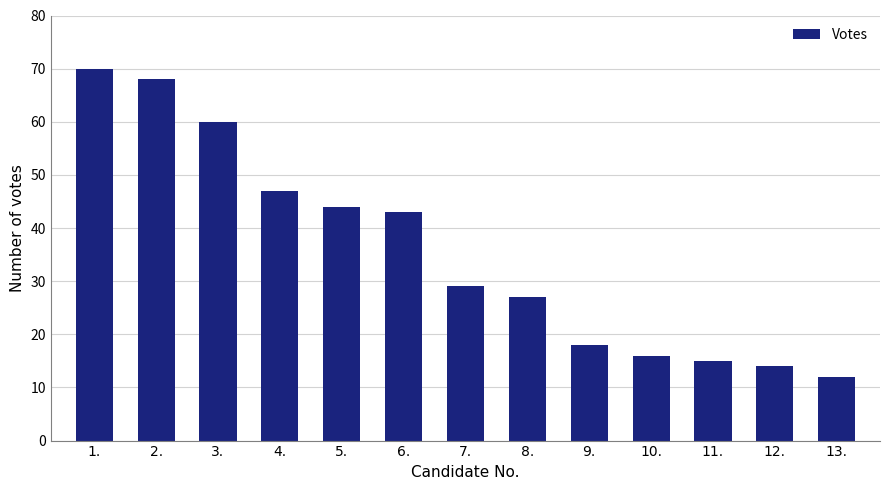

List the labels in order of value, smallest first.

13., 12., 11., 10., 9., 8., 7., 6., 5., 4., 3., 2., 1.